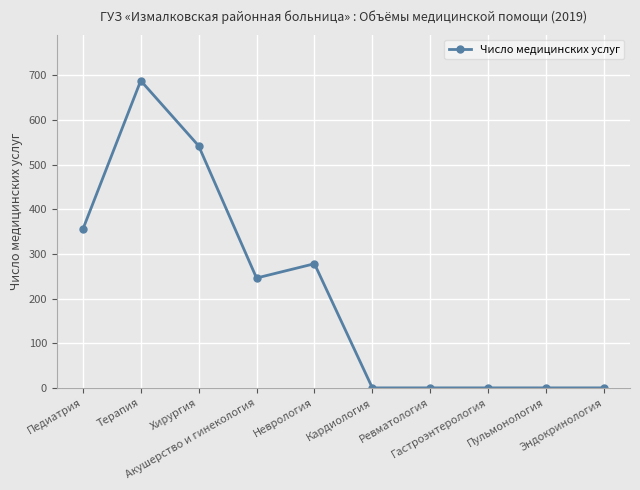

Reading left to right, what are all the values shown in this chart?

Педиатрия=355	Терапия=688	Хирургия=542	Акушерство и гинекология=246	Неврология=278	Кардиология=0	Ревматология=0	Гастроэнтерология=0	Пульмонология=0	Эндокринология=0